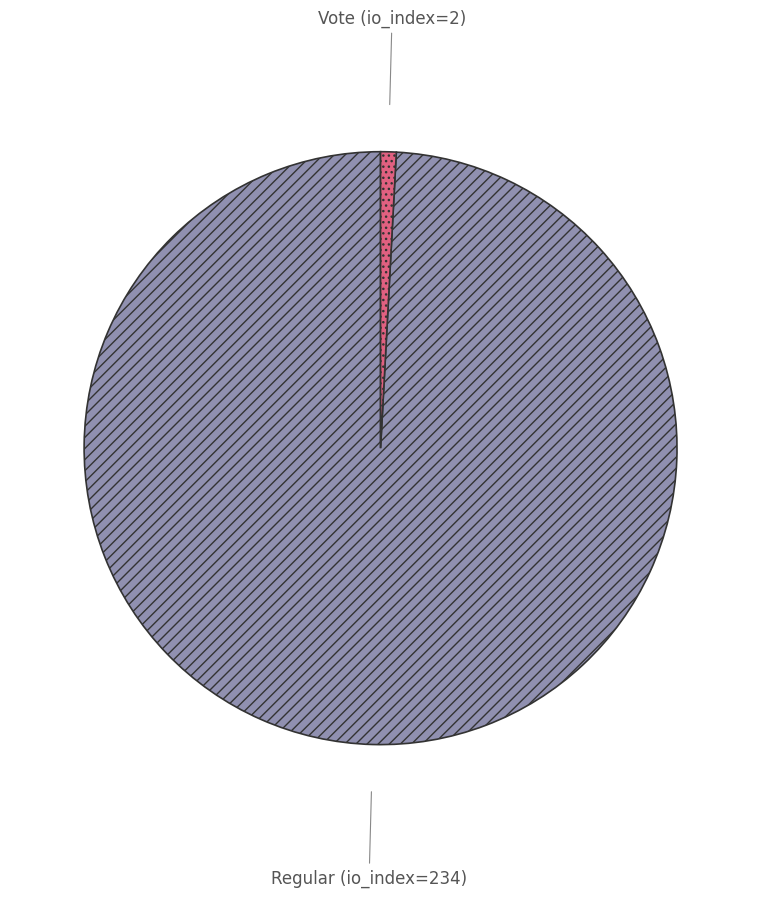

Count the number of slices in the pie.

2